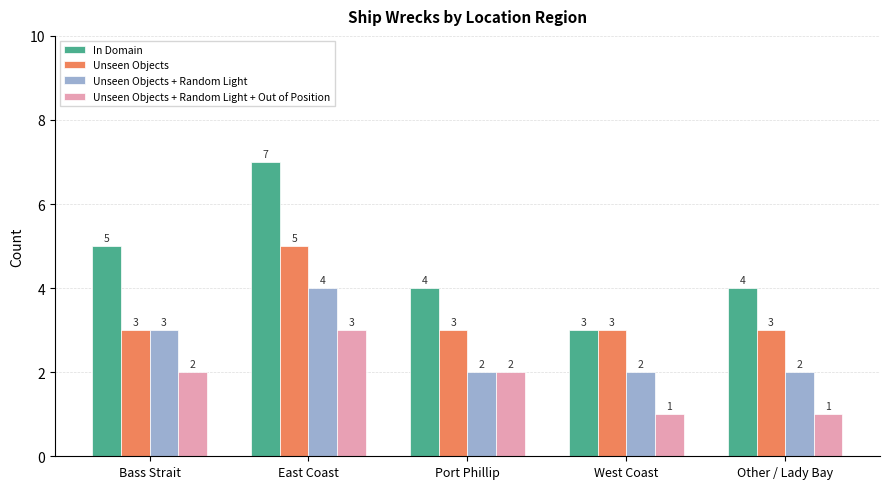

What is the total value across all series at East Coast?

19